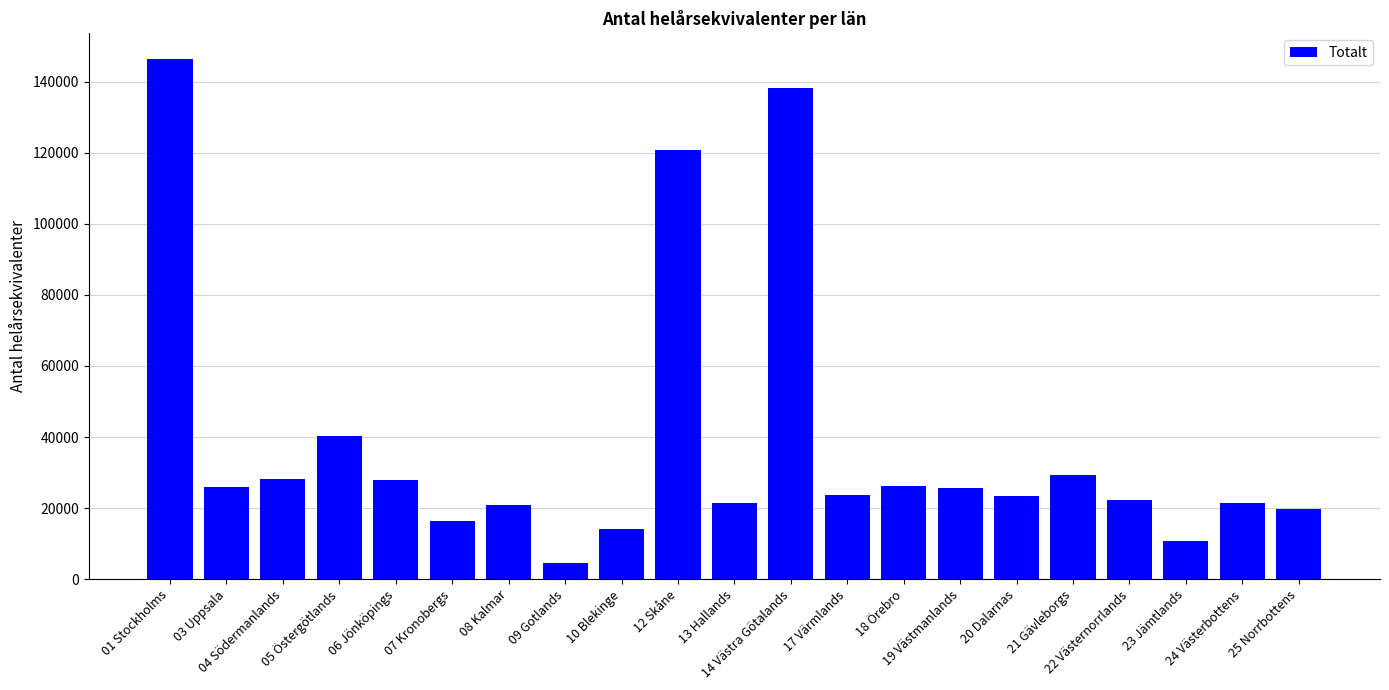

True or false: the data shows 14331.6 at 21 Gävleborgs.

False